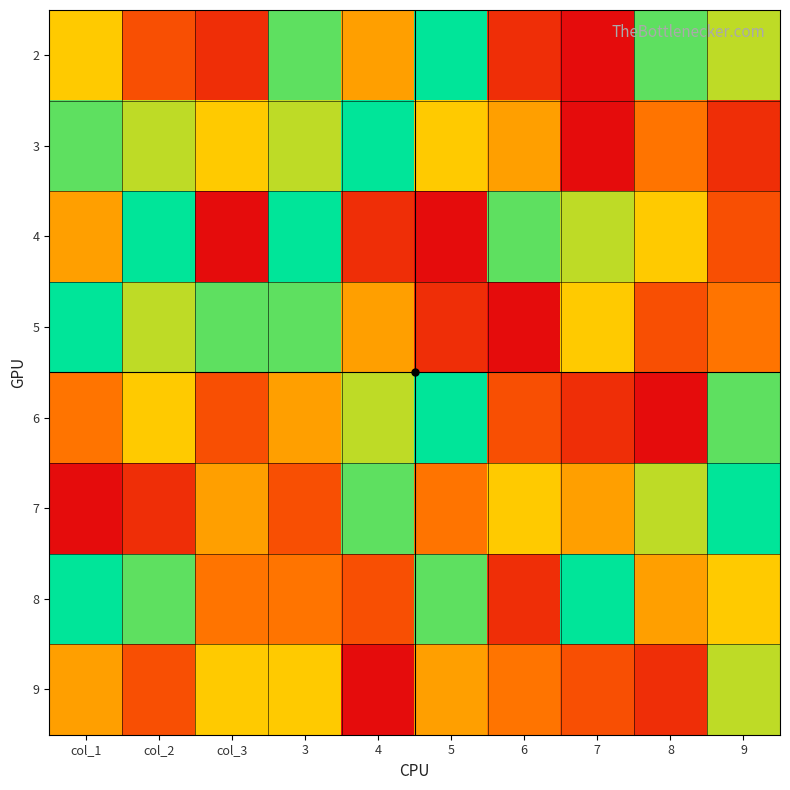

Which has a higher value, 8 or 3?

8